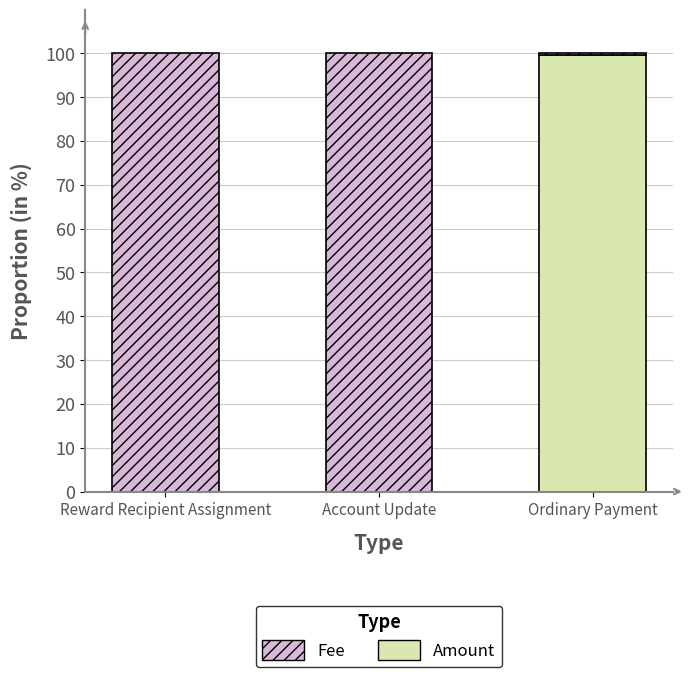

What is the total value across all series at Reward Recipient Assignment?

100.0